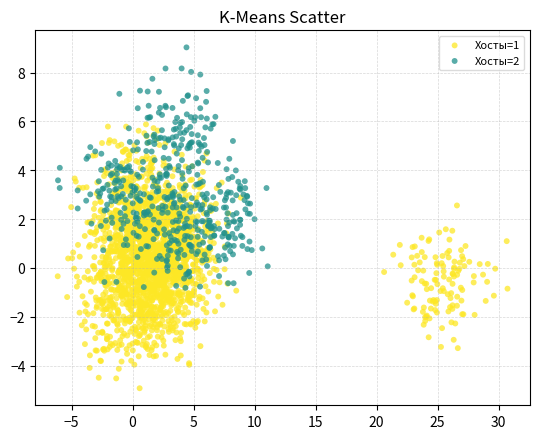

Which series contains the lowest Y value?

Хосты=1